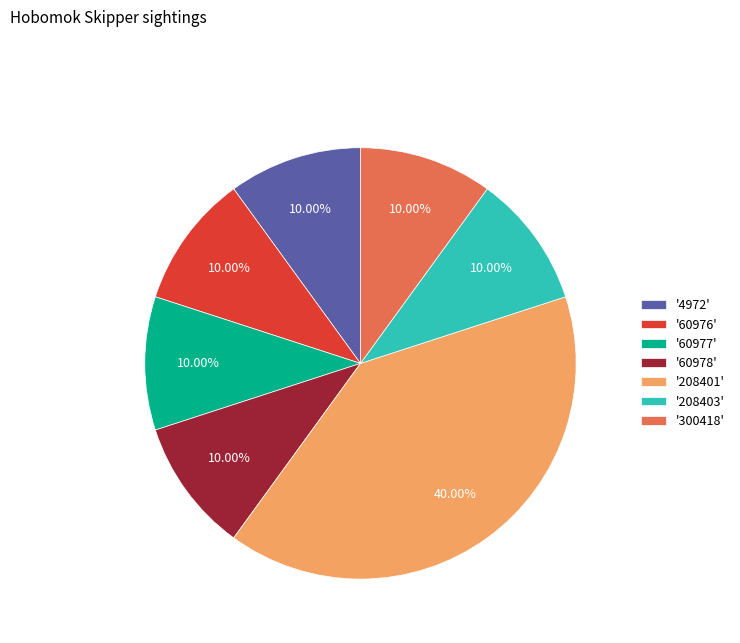

Count the number of slices in the pie.

7